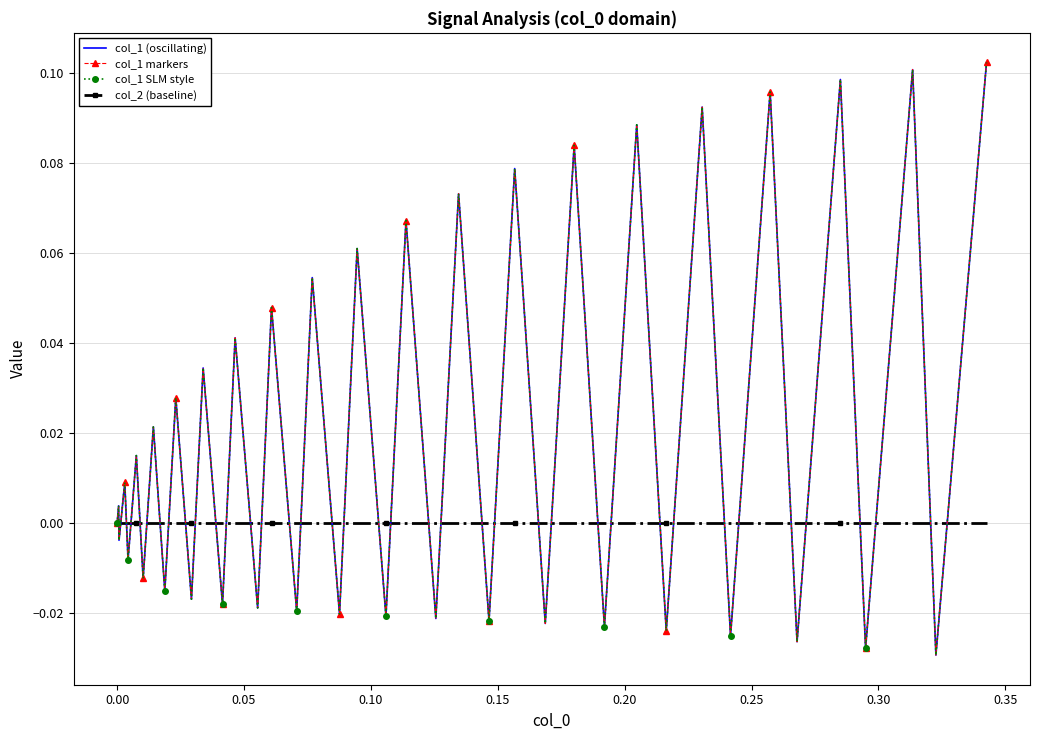

What is the difference between the maximum and minimum values in the col_1 markers series?

0.1